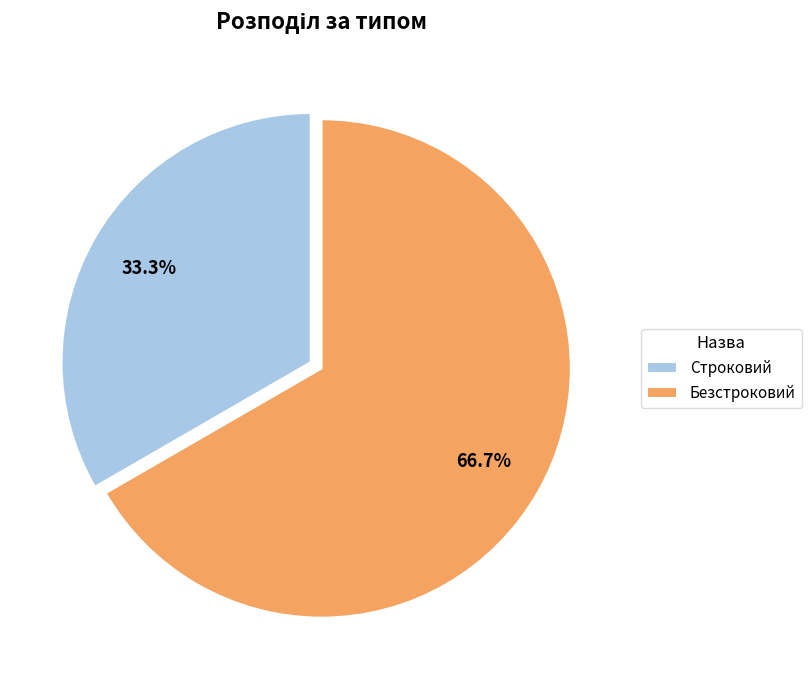

Which category has the biggest portion of the pie?

Безстроковий